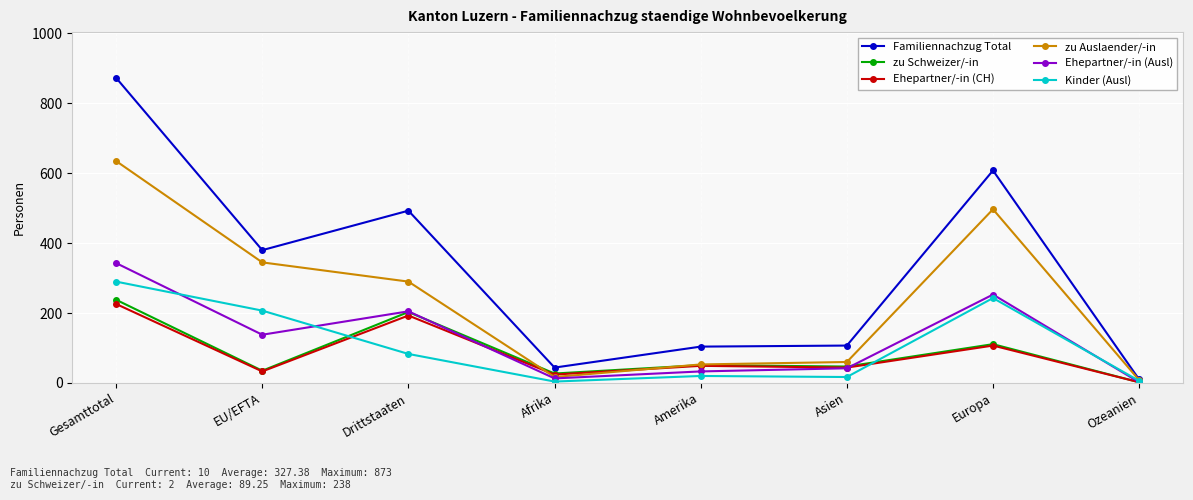

What is the label of the 6th point from the right?

Drittstaaten